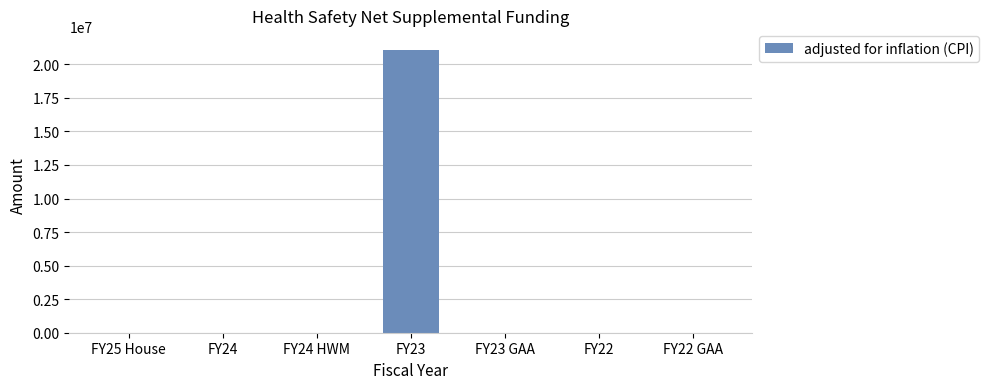

What is the greatest value displayed?

21063794